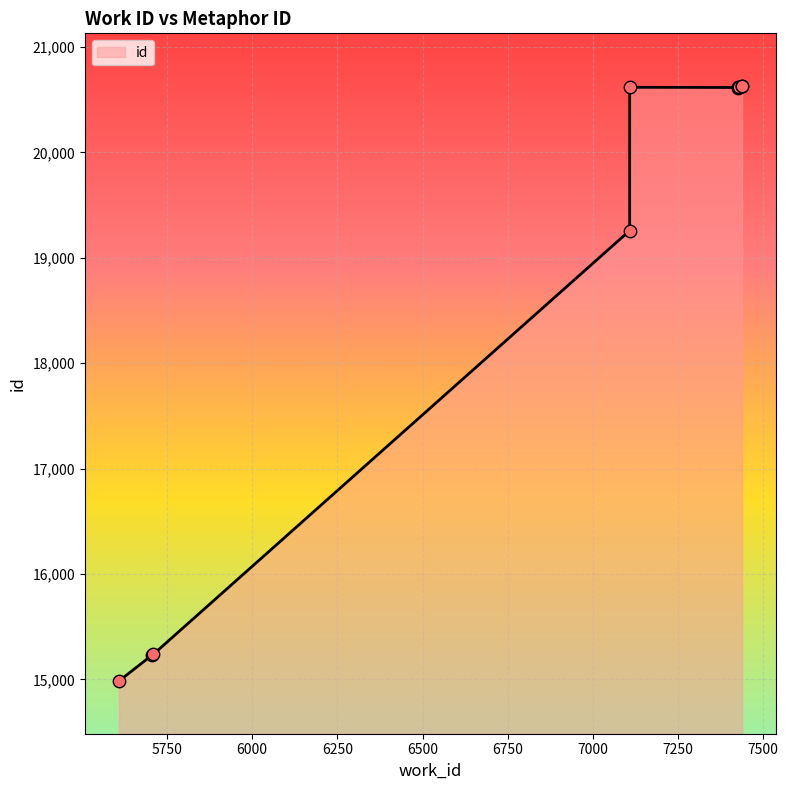

Between 7438 and 7108, which is larger?

7438